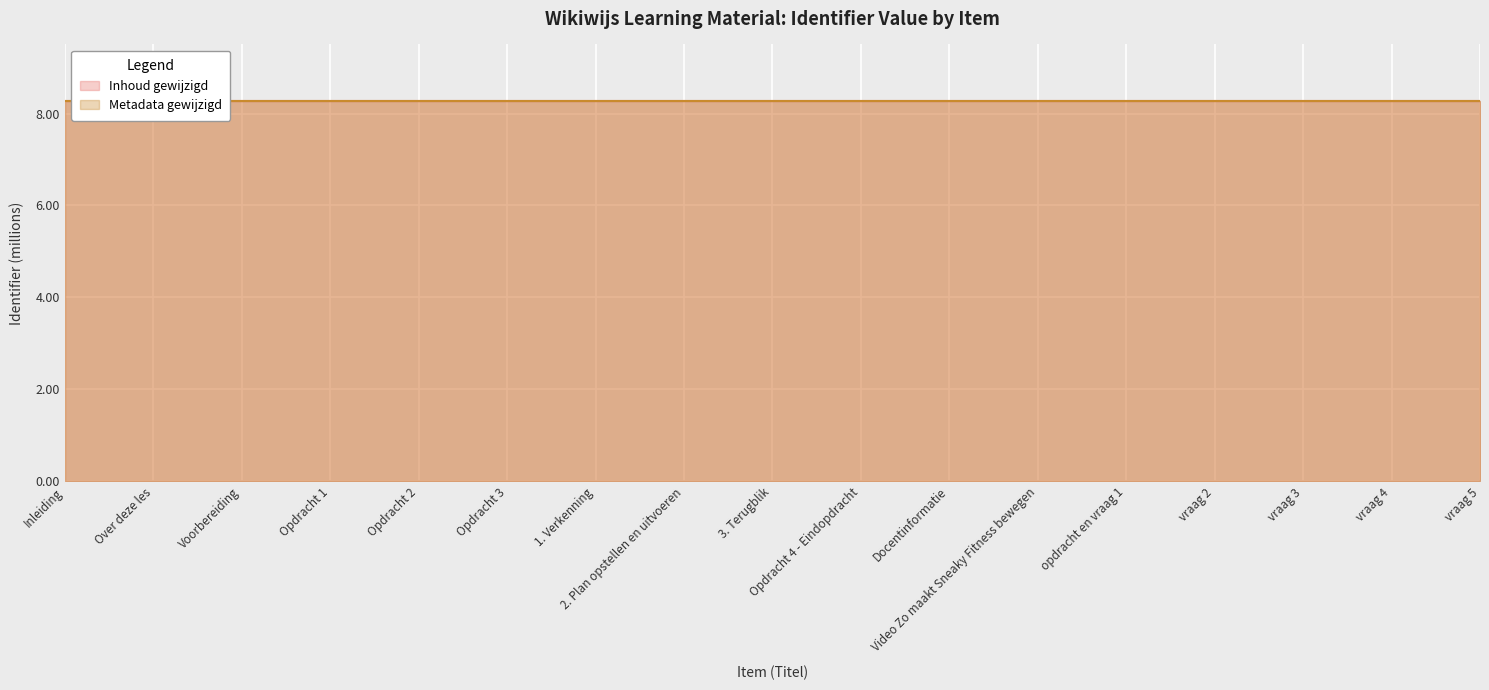

At which category does the chart reach its peak across all series?

vraag 5